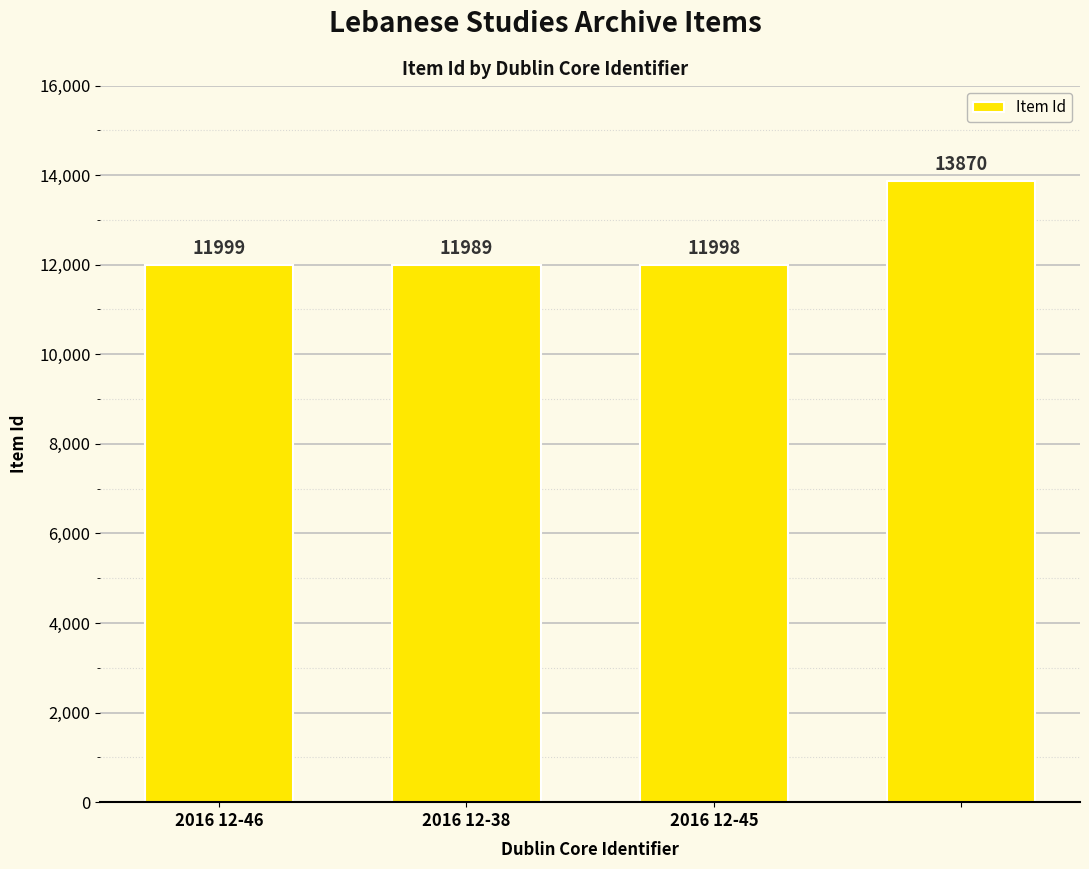

What is the average value?

12464